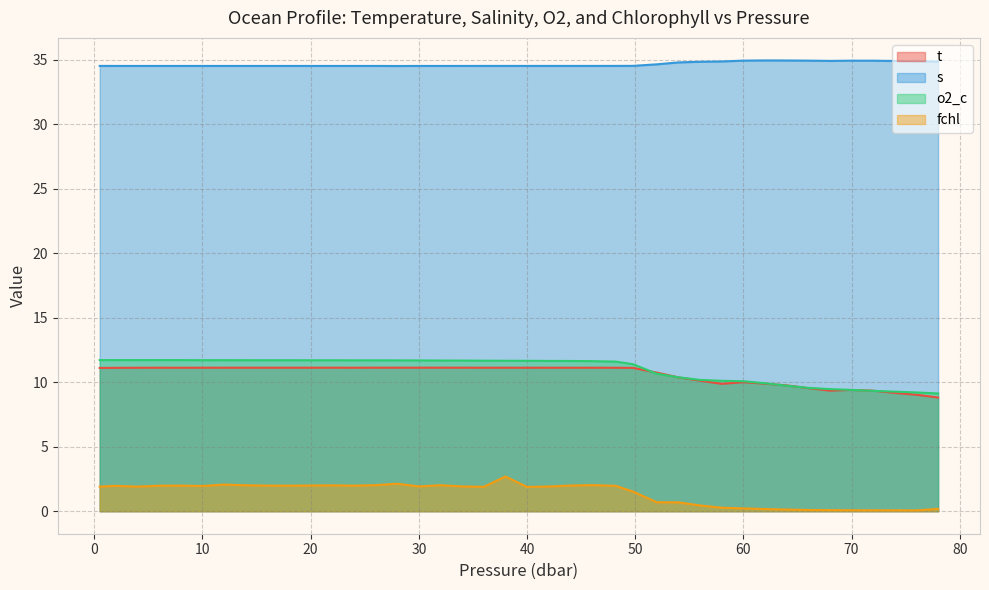

How many intersections are there between o2_c and t?

6